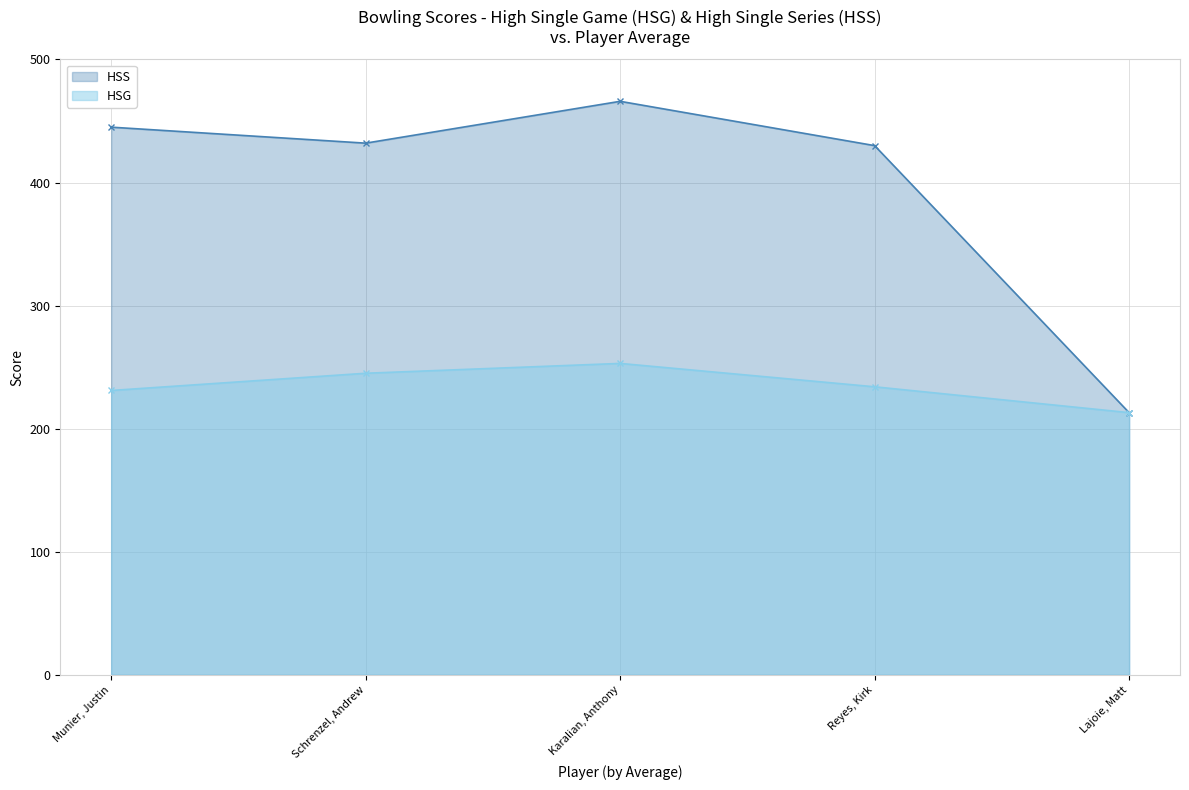

Reading right to left, what are all the values shown in this chart?

HSS: 213	430	466	432	445
HSG: 213	234	253	245	231